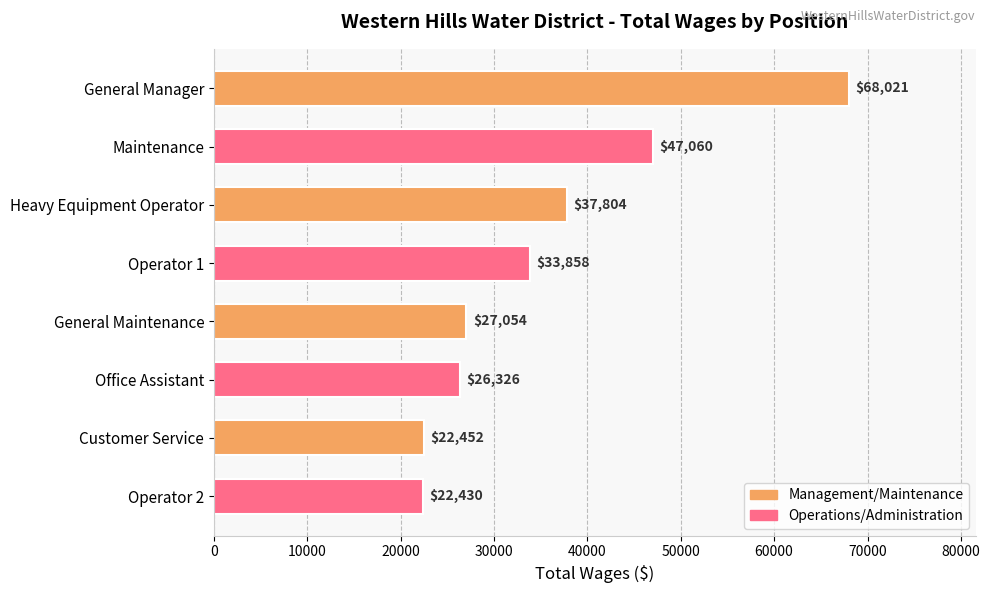

Rank the categories by value from lowest to highest.

Operator 2, Customer Service, Office Assistant, General Maintenance, Operator 1, Heavy Equipment Operator, Maintenance, General Manager